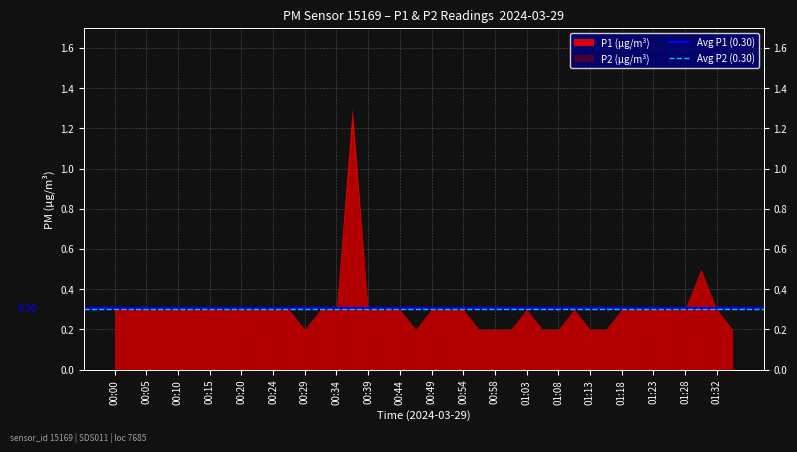

Is it true that Avg P2 (0.30) equals 0.4 at 00:00?

False